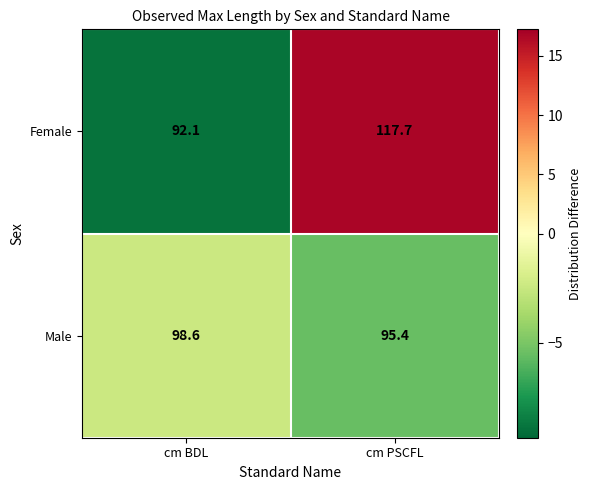

At which label does Male first exceed 98?

cm BDL